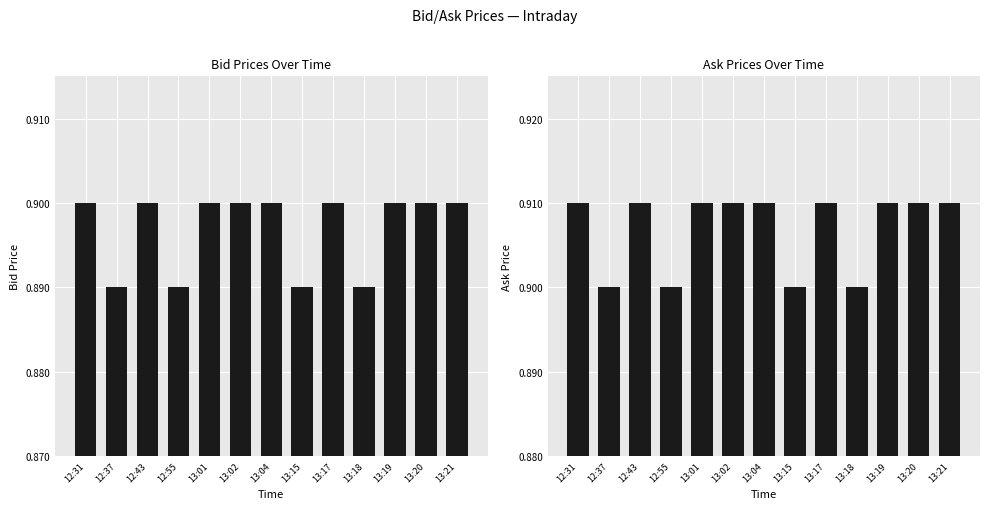

Is it true that Bid equals 1.4 at 13:04?

False